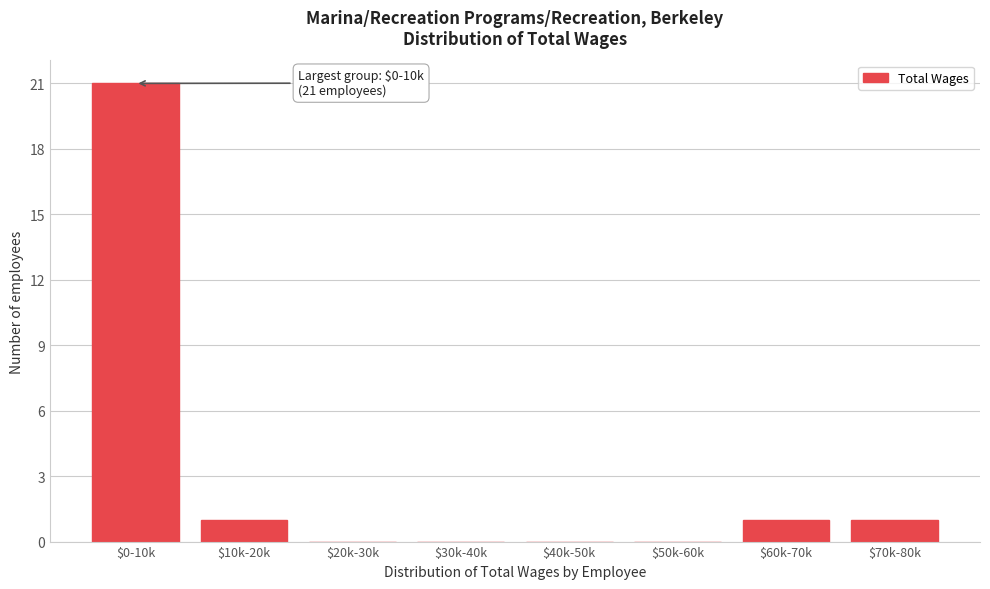

At which category does the chart reach its peak across all series?

$0-10k